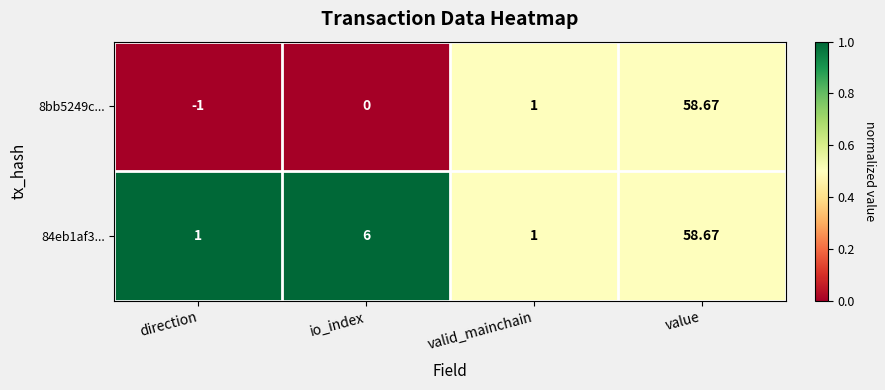

What is the total value across all series at valid_mainchain?

2.0